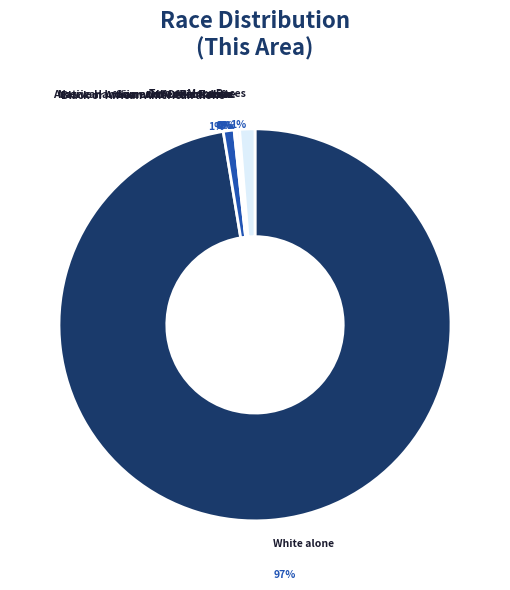

Which category accounts for the majority?

White alone